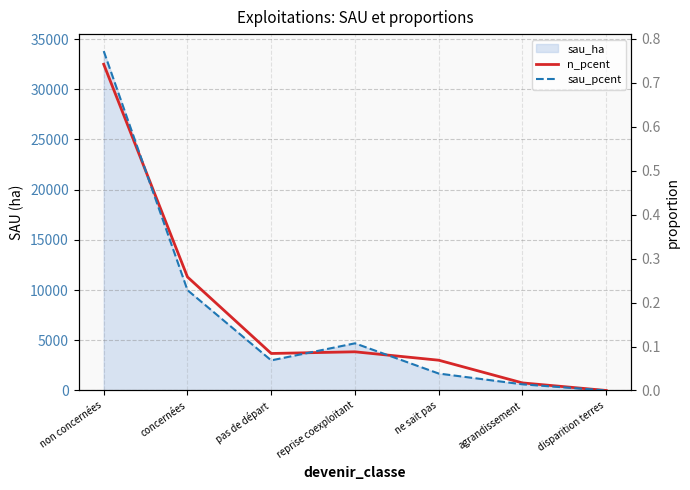

What is the difference between the maximum and minimum values in the n_pcent series?

0.7